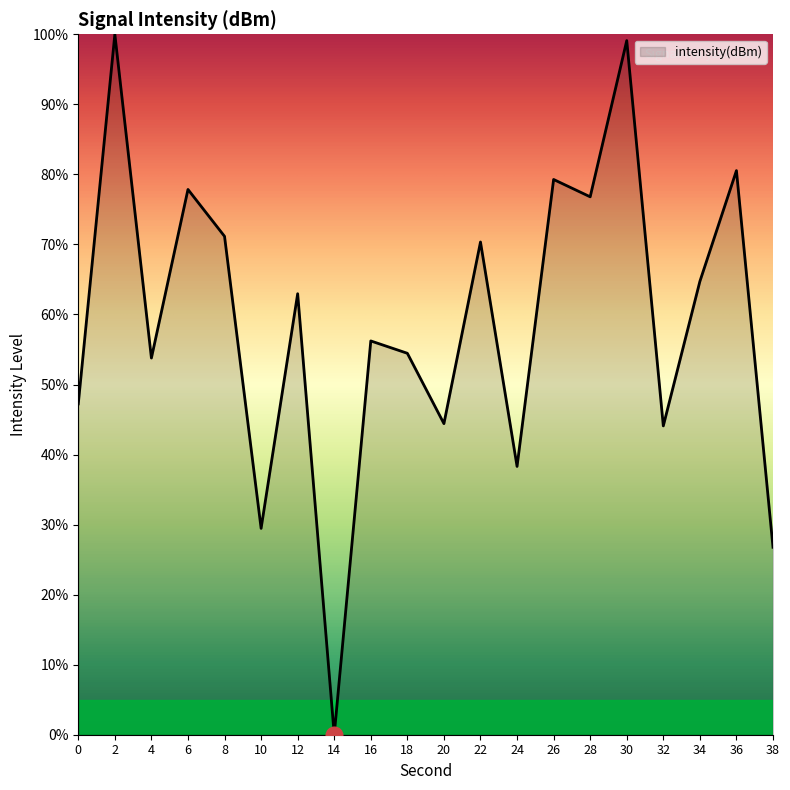

The value at 0 is 10.2. True or false?

False